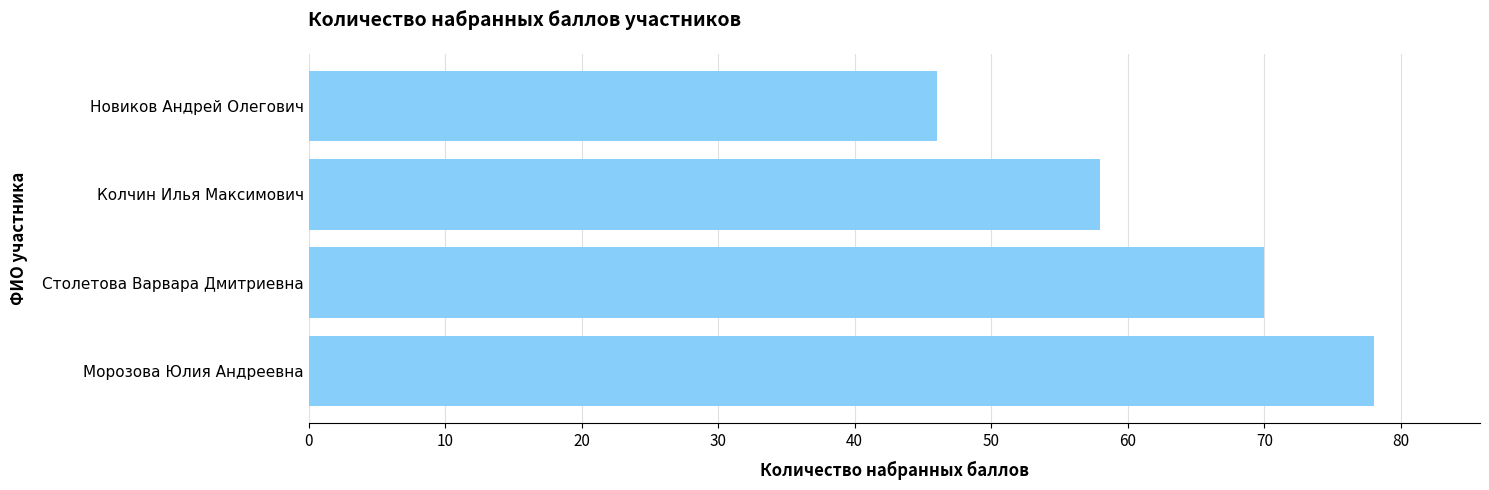

What is the minimum value shown in the chart?

46